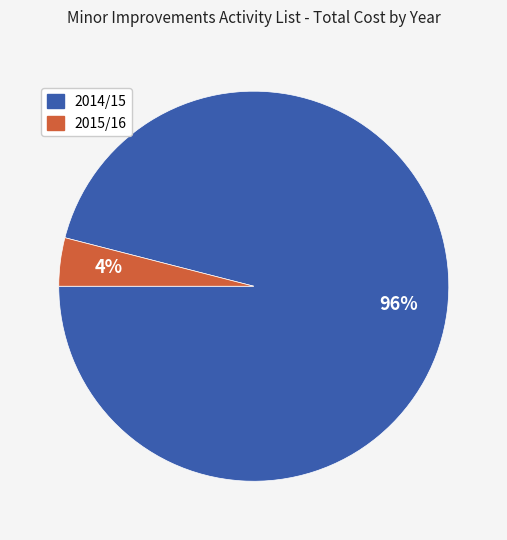

Which category has the biggest portion of the pie?

2014/15